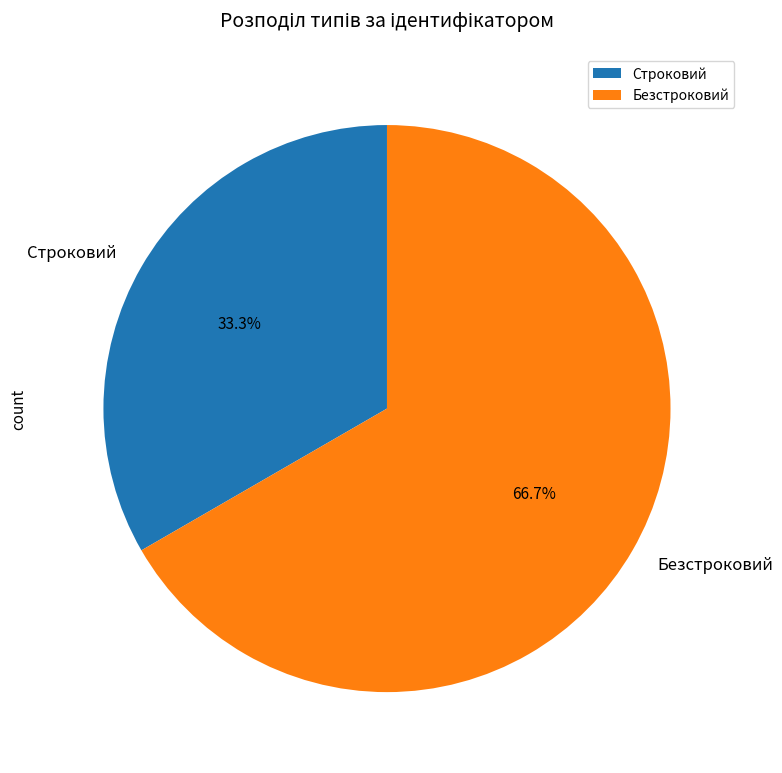

Is there a majority slice in this chart?

Yes